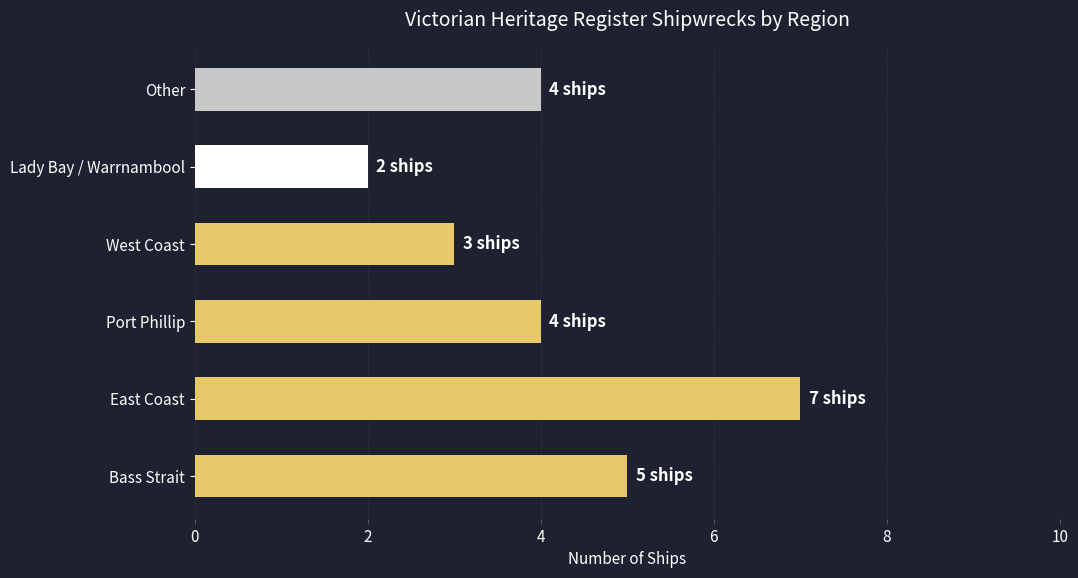

Read the value at West Coast.

3